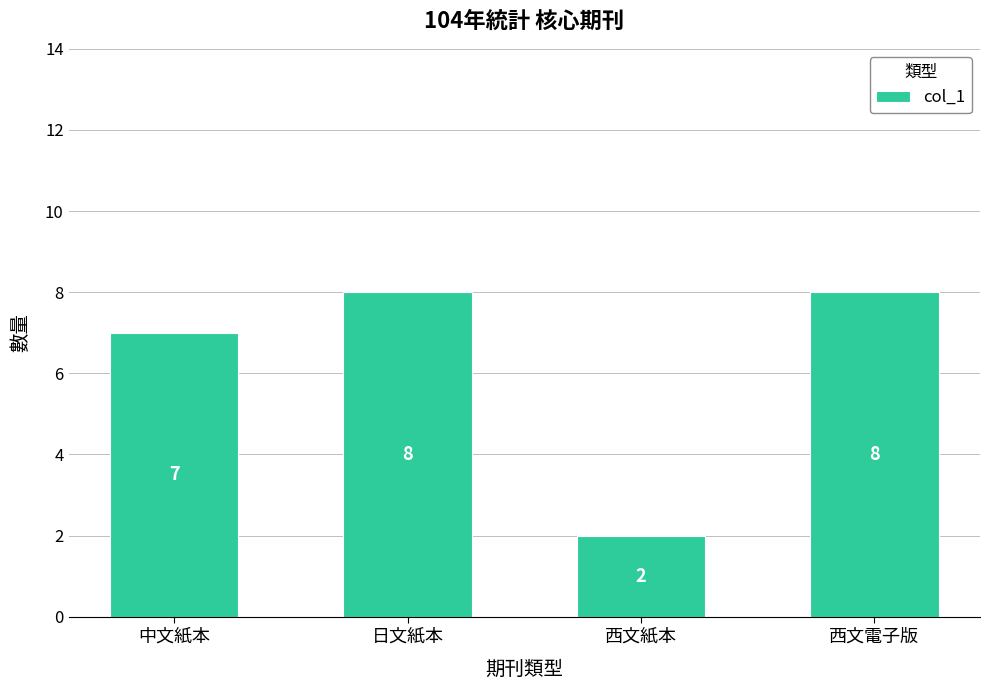

What is the sum of the values at 西文電子版 and 日文紙本?

16